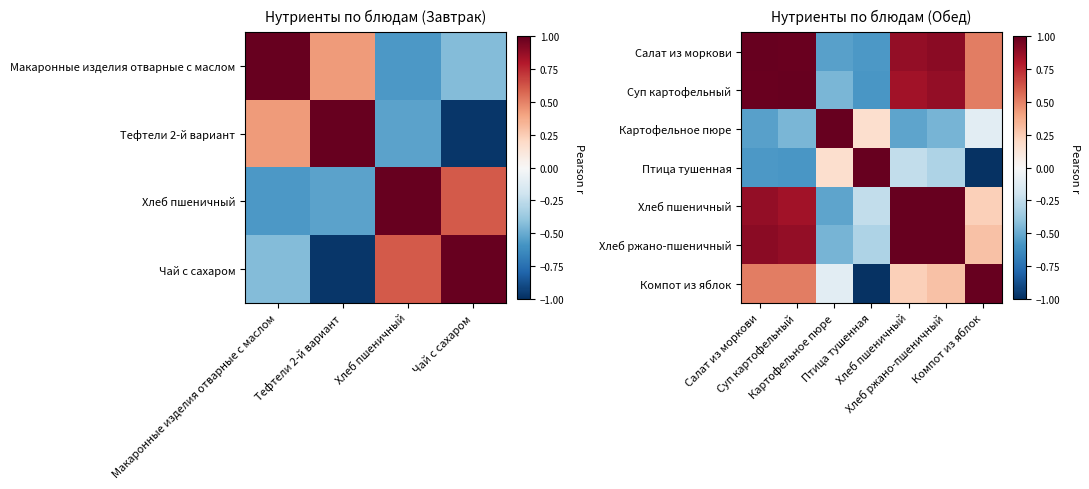

What is the minimum value shown in the chart?

-1.0